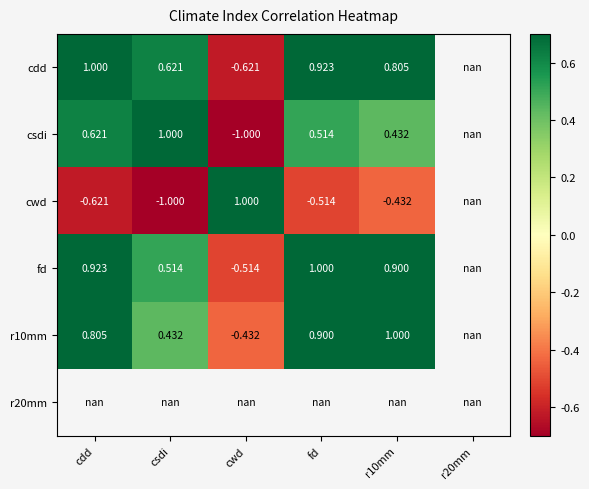

How many negative values does the r10mm series have?

1